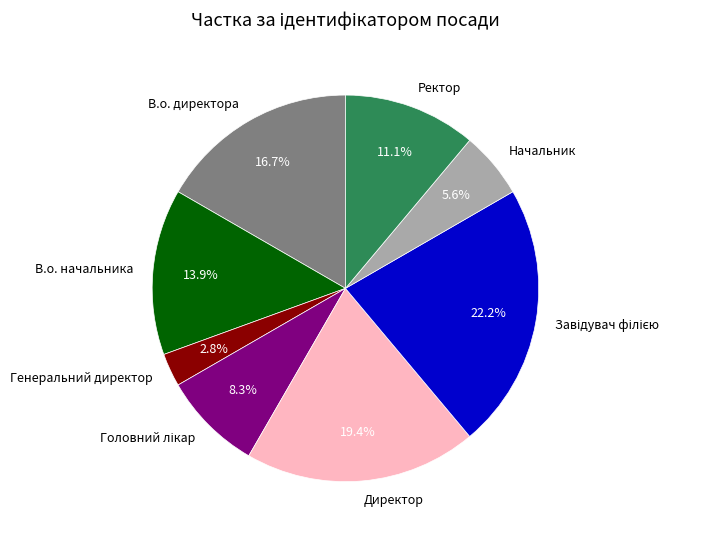

Count the number of slices in the pie.

8